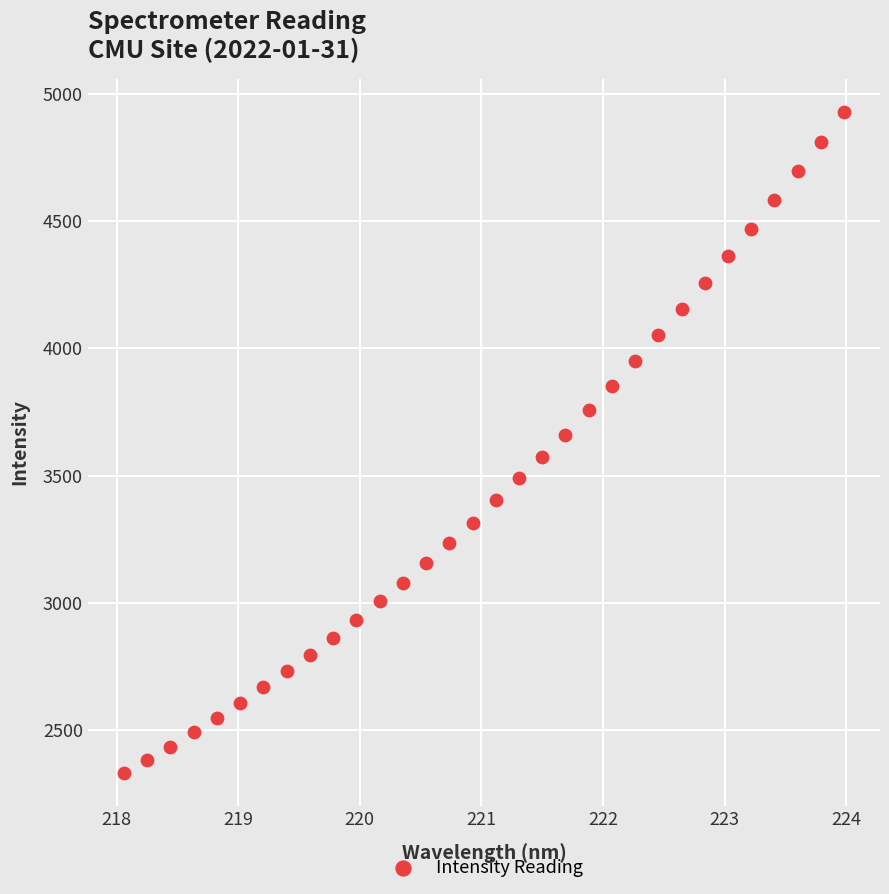

What is the range of X values (max minus min)?

5.9